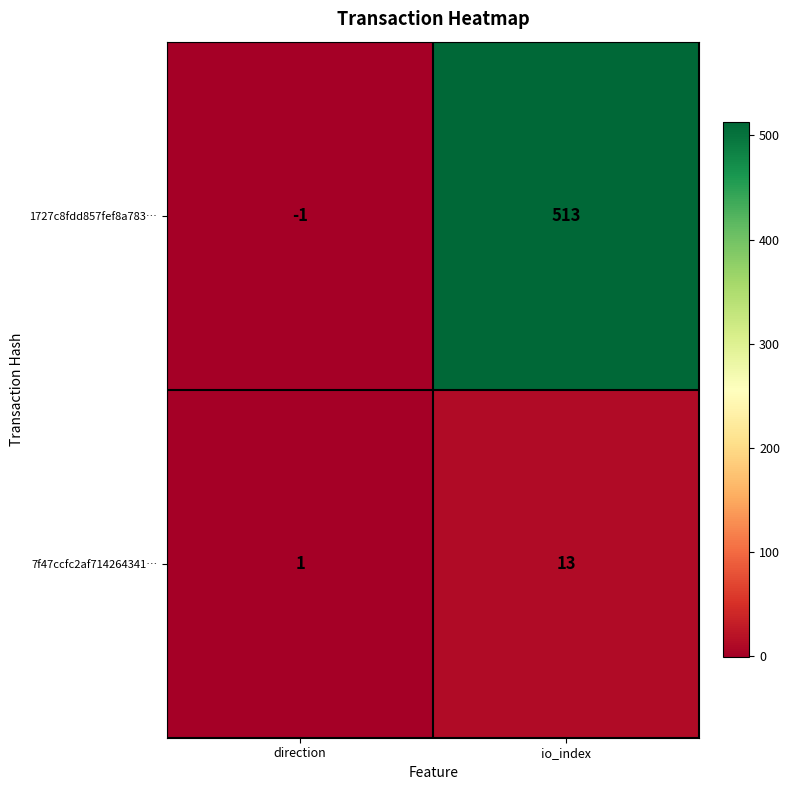

How many values in 1727c8fdd857fef8a783… are above zero?

1